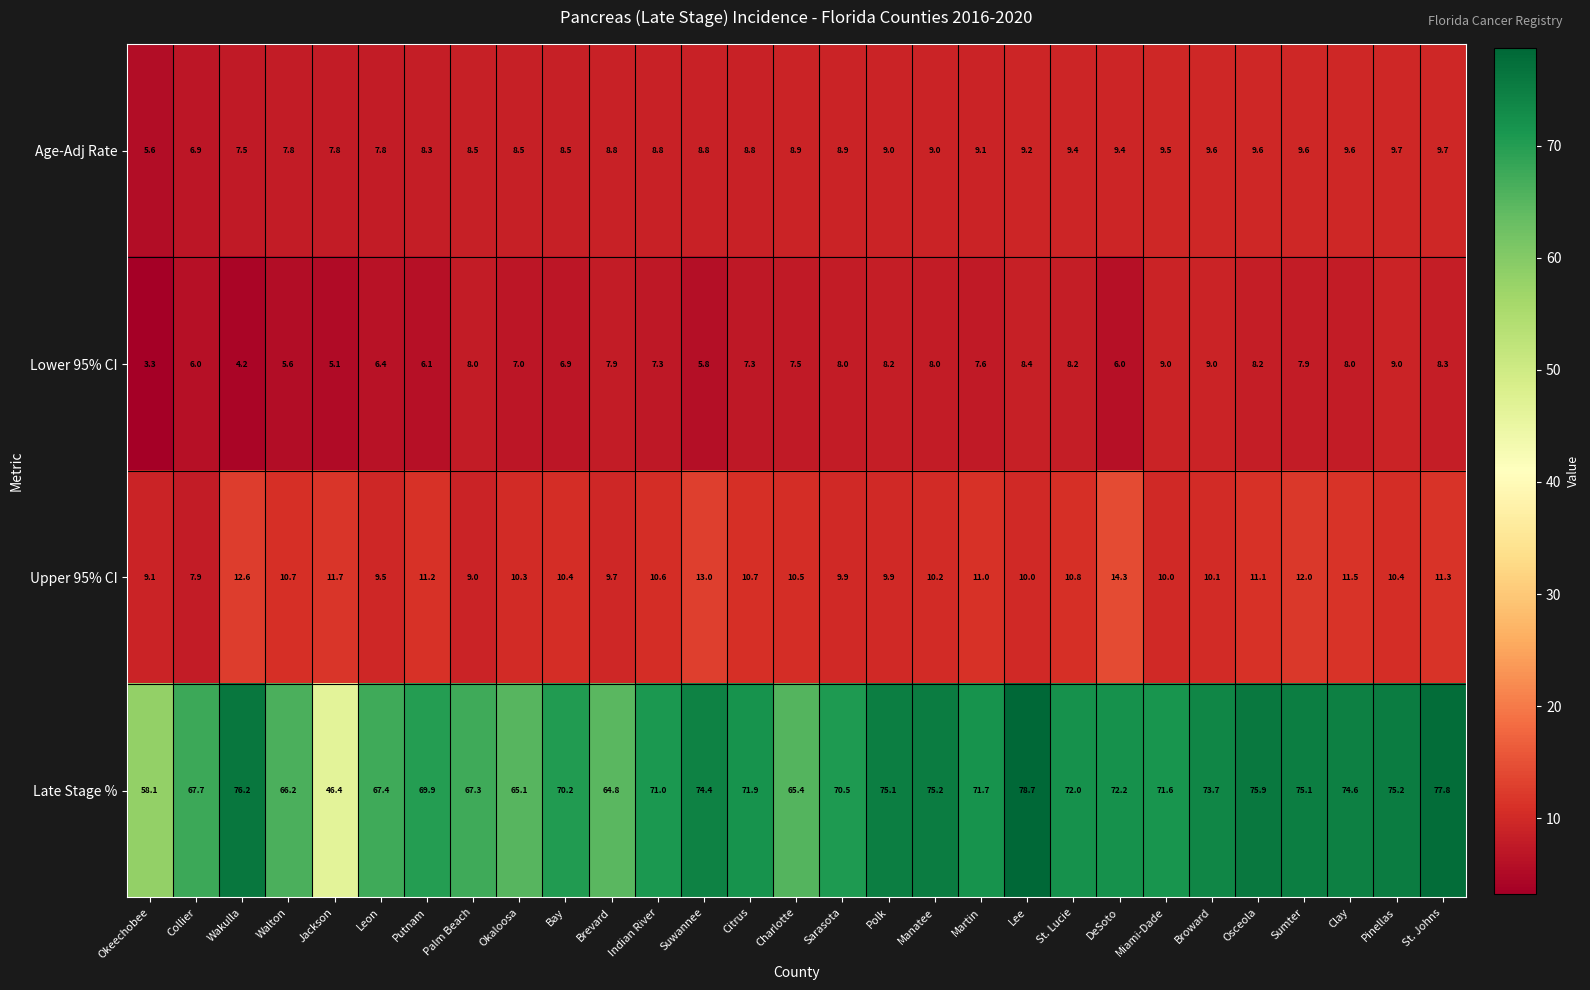

Where does the Lower 95% CI series first go above 7?

Palm Beach